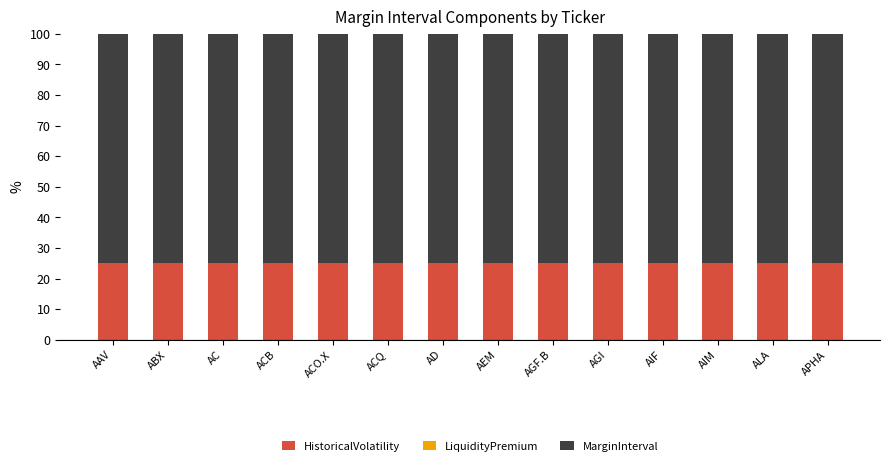

What is the lowest value of the HistoricalVolatility series?

25.0